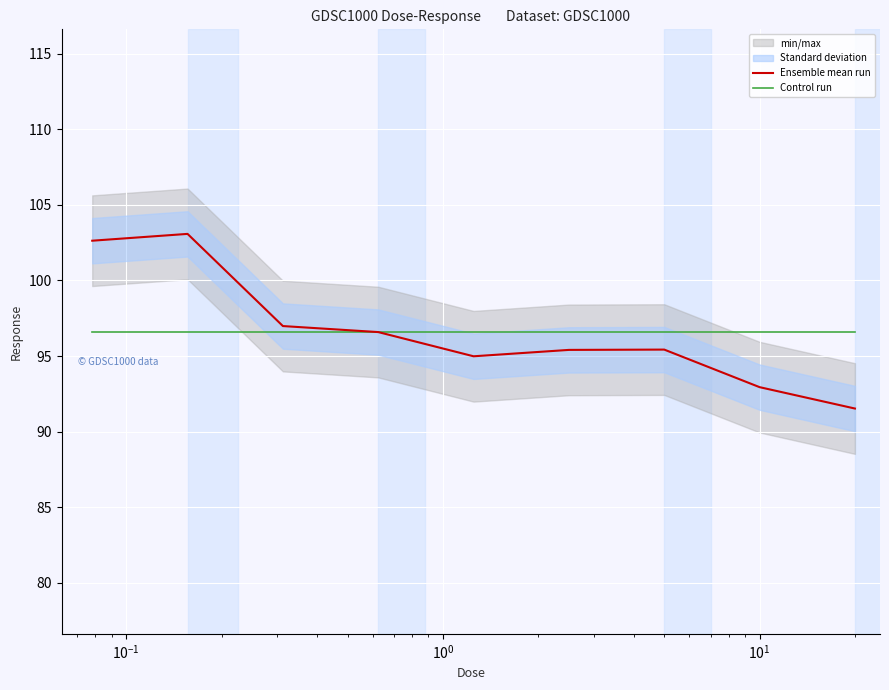

What is the highest value of the Ensemble mean run series?

103.1